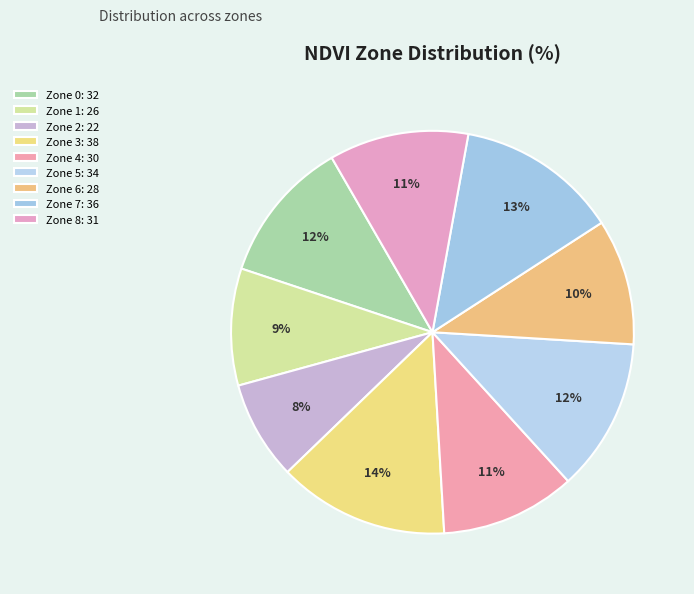

What percentage is NOT represented by Zone 7?

87.0%